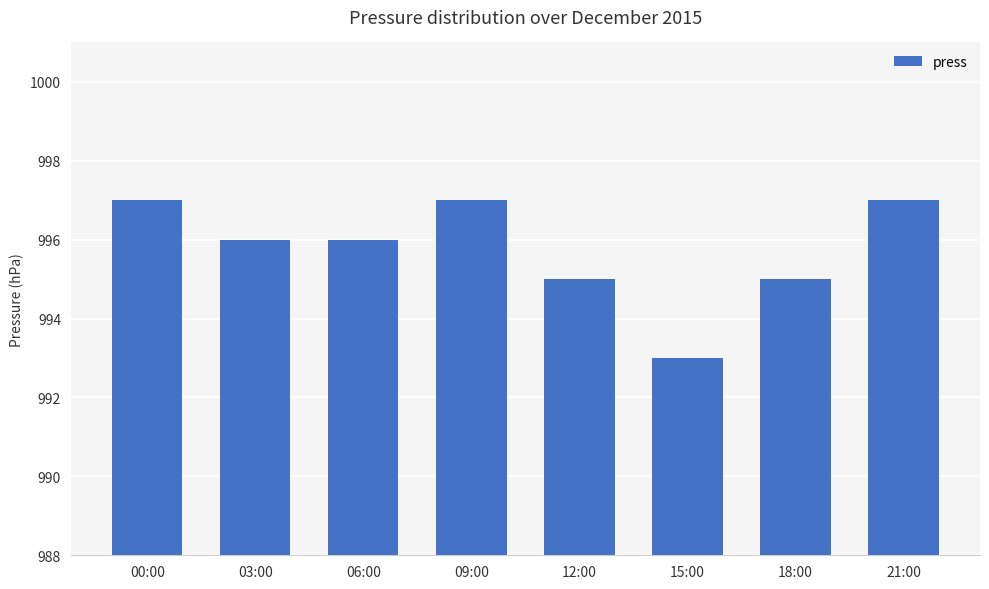

Which has a higher value, 03:00 or 09:00?

09:00